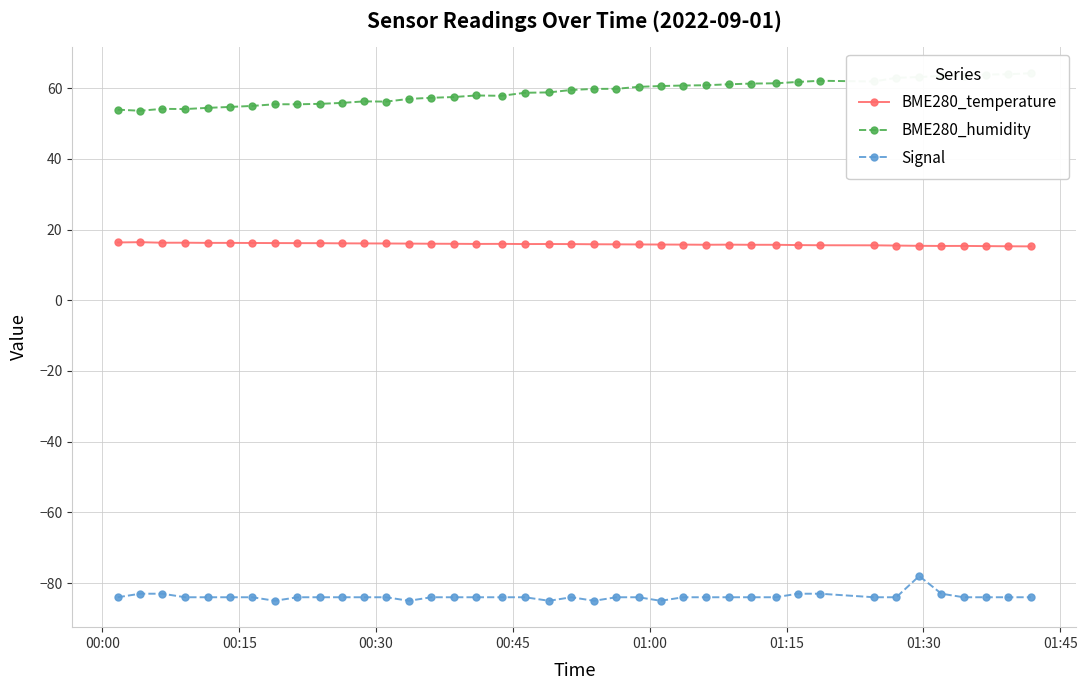

What is the minimum value for Signal?

-85.0